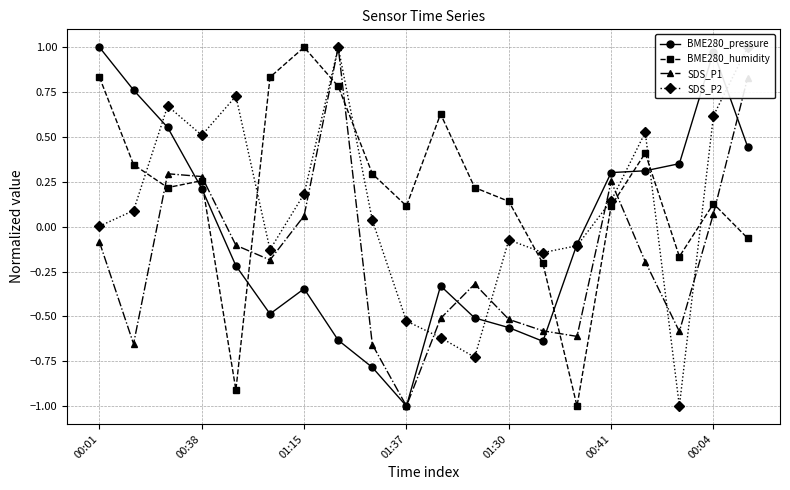

True or false: BME280_humidity has more than 1 interior local peaks.

True